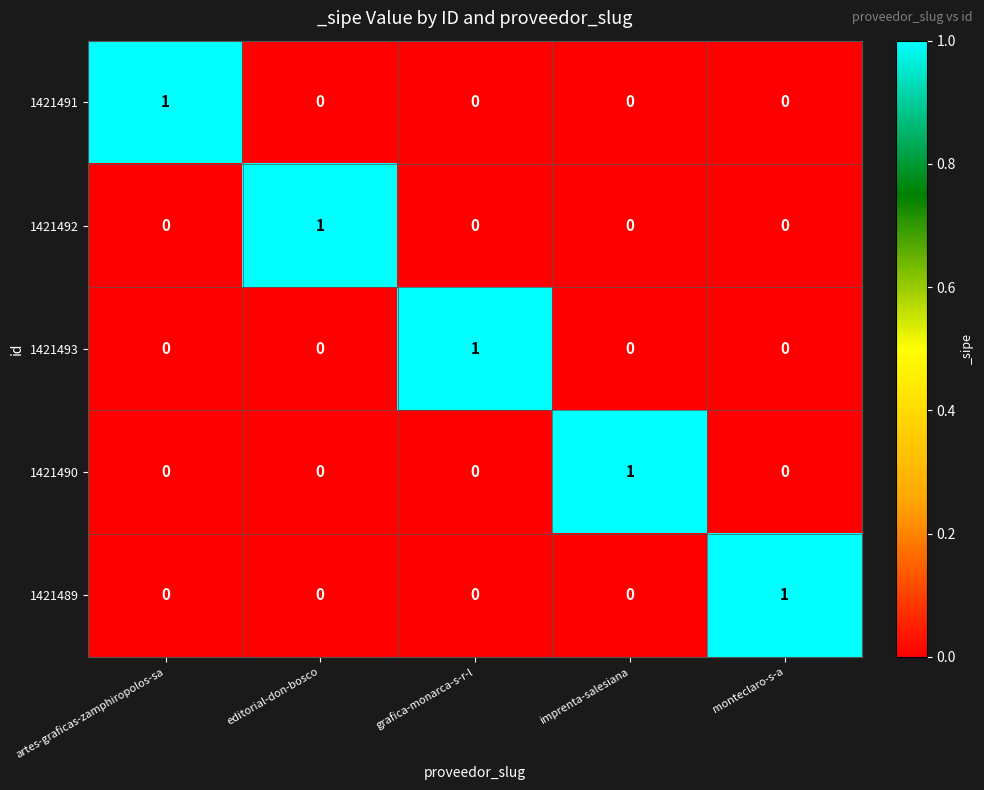

Reading right to left, transcribe all the data shown in this chart.

1421491: monteclaro-s-a=0	imprenta-salesiana=0	grafica-monarca-s-r-l=0	editorial-don-bosco=0	artes-graficas-zamphiropolos-sa=1
1421492: monteclaro-s-a=0	imprenta-salesiana=0	grafica-monarca-s-r-l=0	editorial-don-bosco=1	artes-graficas-zamphiropolos-sa=0
1421493: monteclaro-s-a=0	imprenta-salesiana=0	grafica-monarca-s-r-l=1	editorial-don-bosco=0	artes-graficas-zamphiropolos-sa=0
1421490: monteclaro-s-a=0	imprenta-salesiana=1	grafica-monarca-s-r-l=0	editorial-don-bosco=0	artes-graficas-zamphiropolos-sa=0
1421489: monteclaro-s-a=1	imprenta-salesiana=0	grafica-monarca-s-r-l=0	editorial-don-bosco=0	artes-graficas-zamphiropolos-sa=0